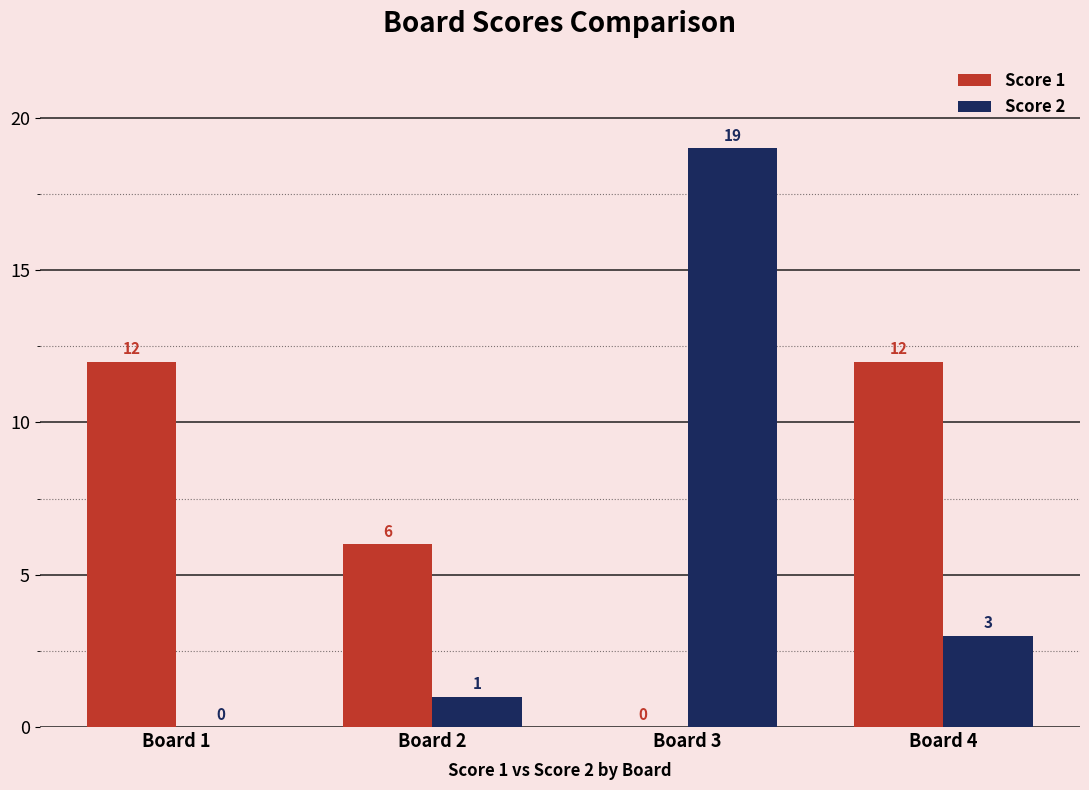

How many groups of bars are there?

4